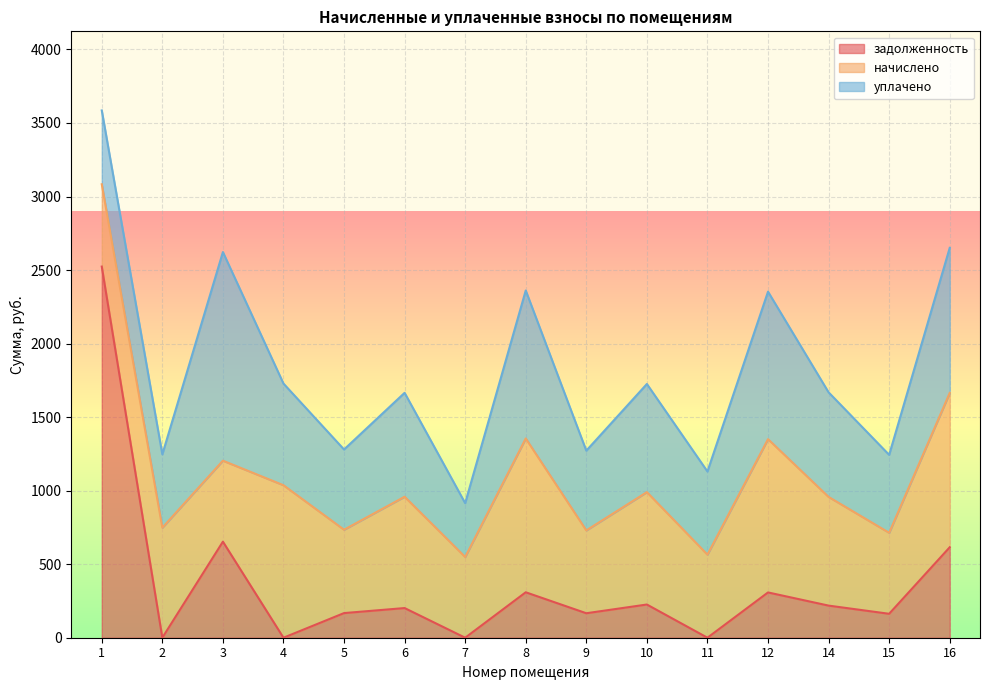

What is the total value across all series at 7?

915.0